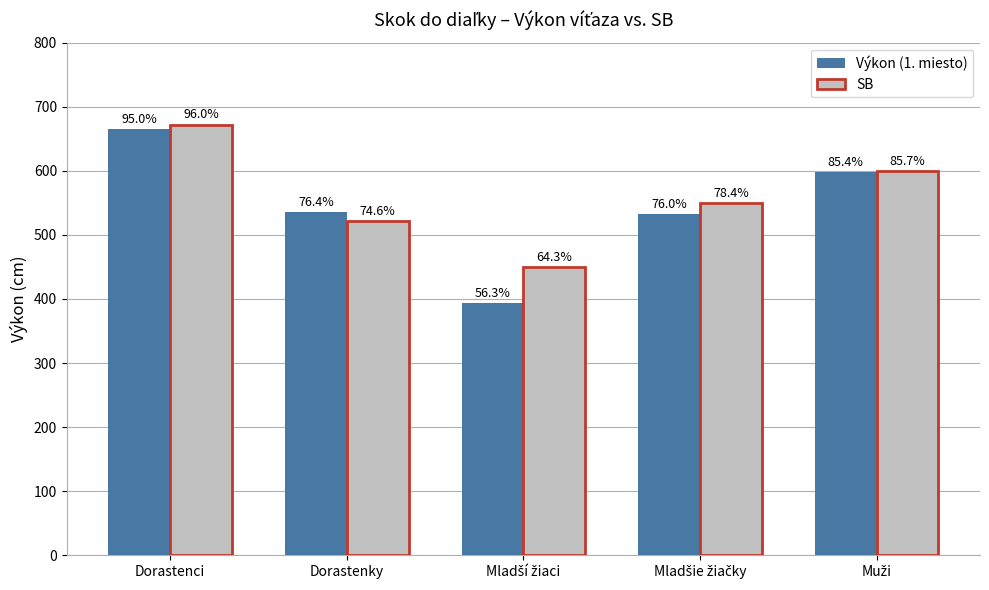

True or false: SB has a value of 253 at Dorastenci.

False